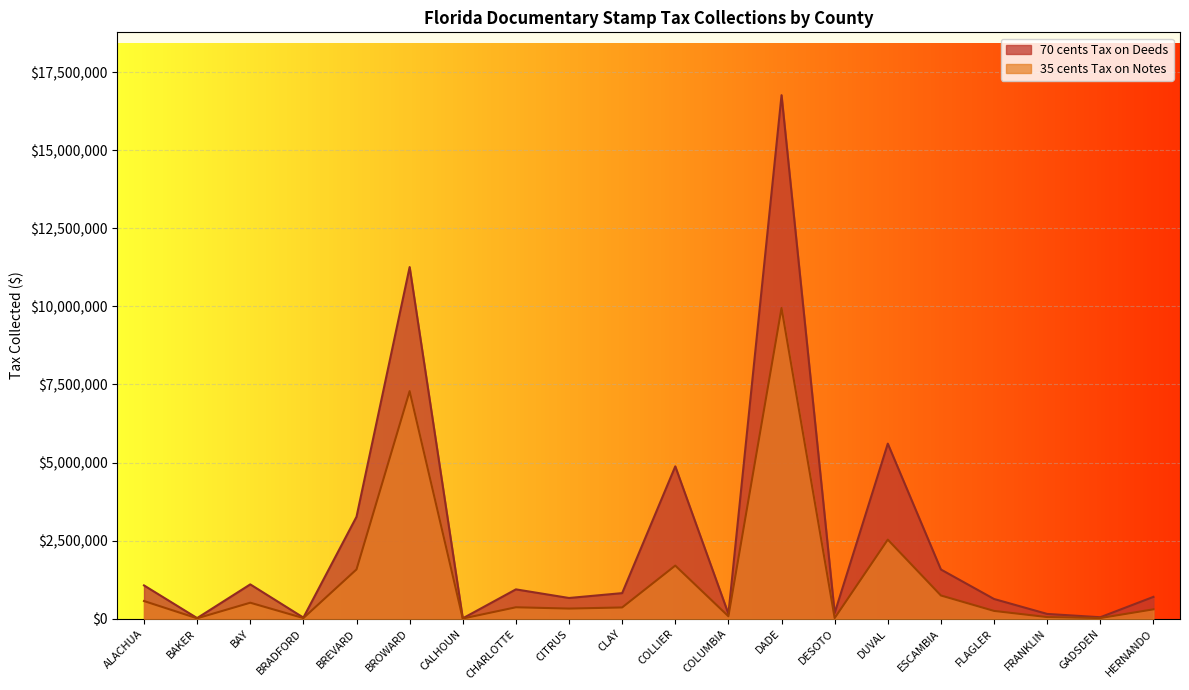

List the series in order of their overall mean, lowest first.

35 cents Tax on Notes, 70 cents Tax on Deeds